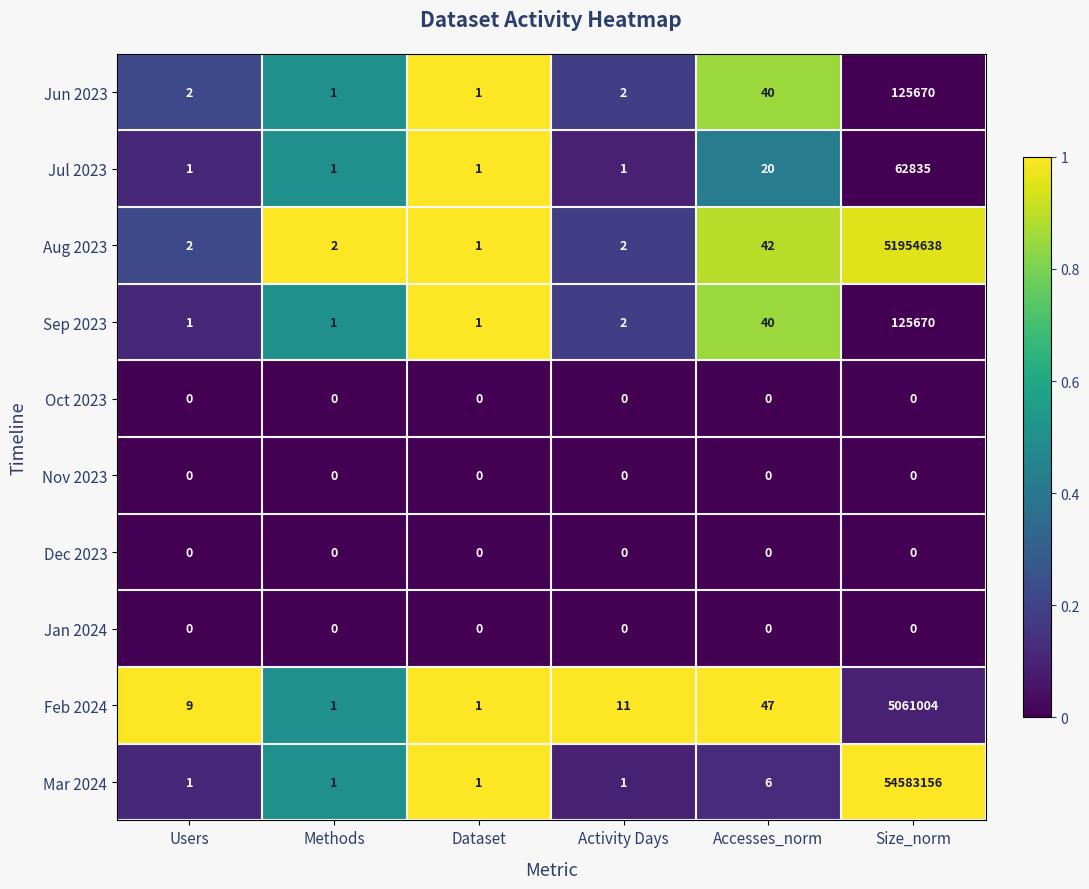

Which category has the highest value across all series?

Size_norm